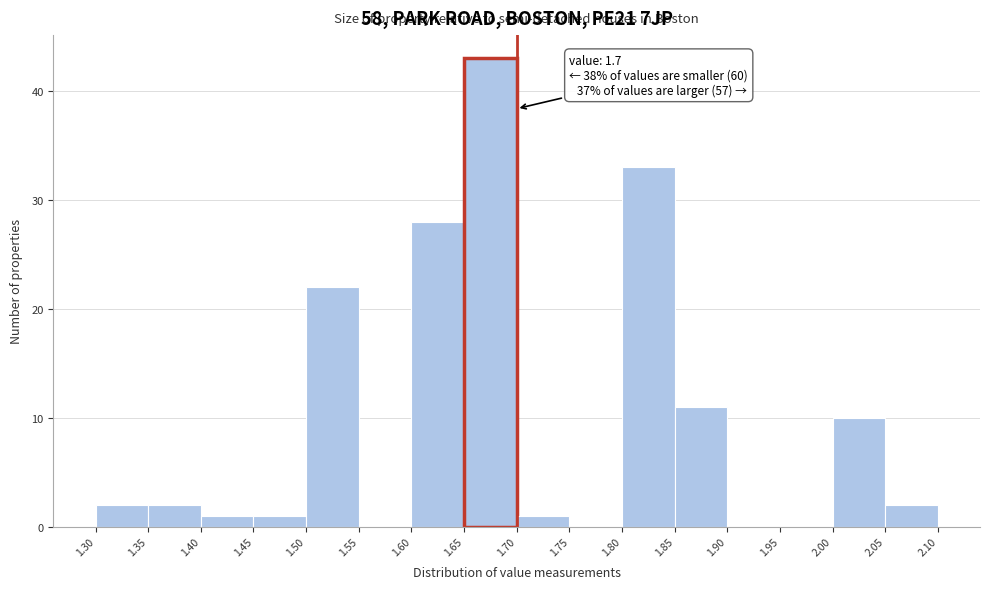

Over which range of the x-axis is the bar tallest?

1.65 to 1.70